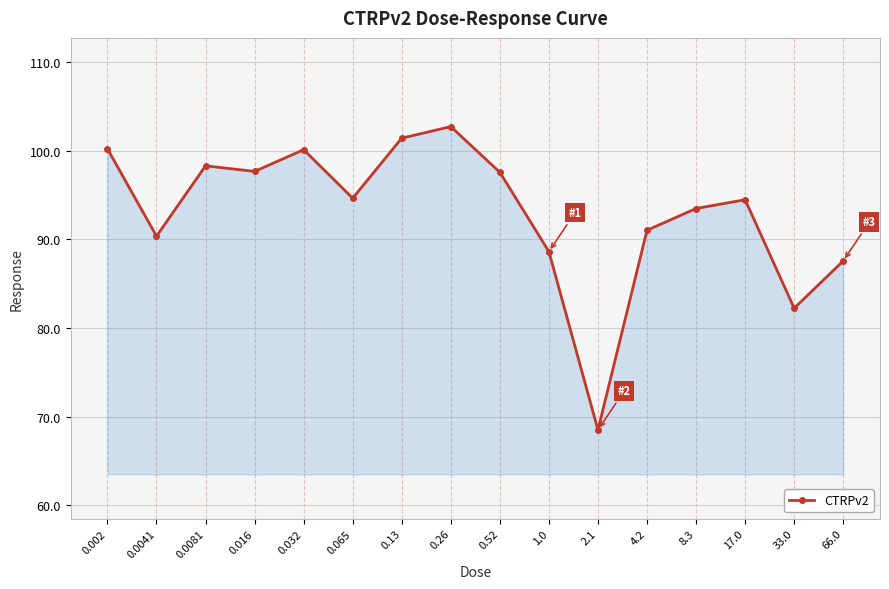

Does the chart display data point markers on the line(s)?

Yes